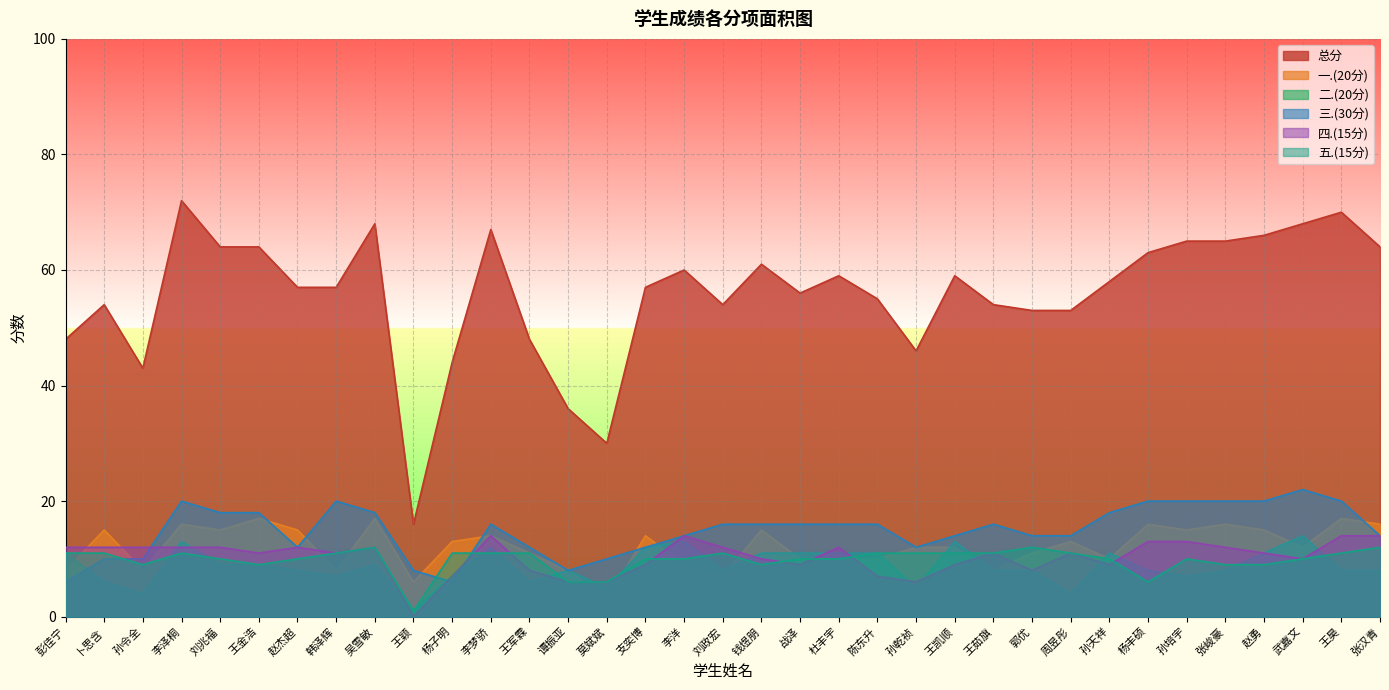

What position from the left is 莫斌斌?

15